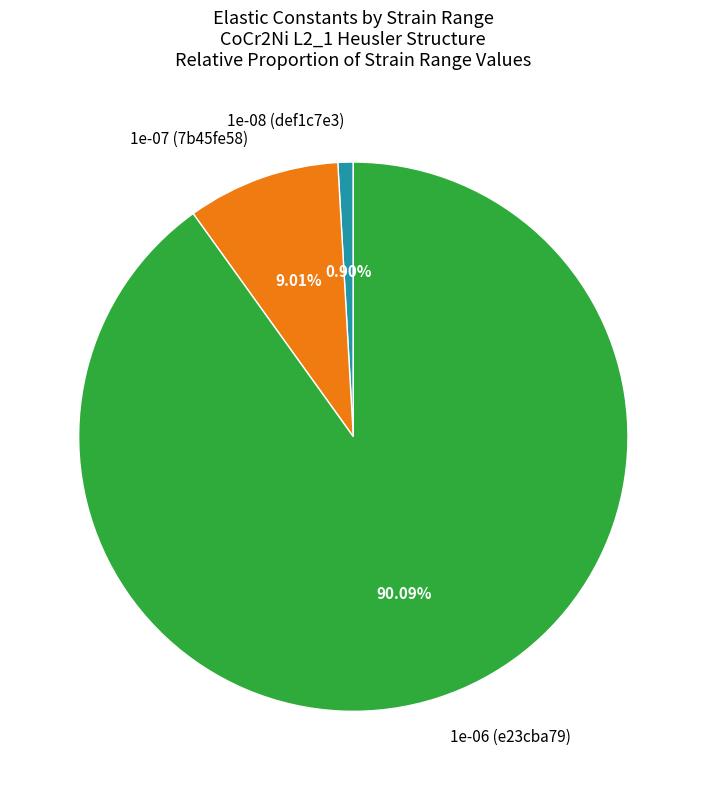

Which slice is the largest?

1e-06 (e23cba79)